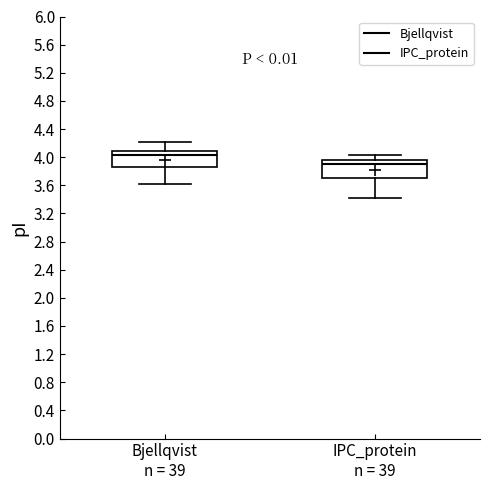

Reading left to right, read every box against the y-axis: the position of its median line, the range the box covers, and the ends of its whiskers. The values are not printed on the chart, so give them approximately, as read against the axis.

Bjellqvist n = 39: median 4.05, box 3.85 to 4.10, whiskers 3.60 to 4.20
IPC_protein n = 39: median 3.90, box 3.70 to 3.95, whiskers 3.40 to 4.00